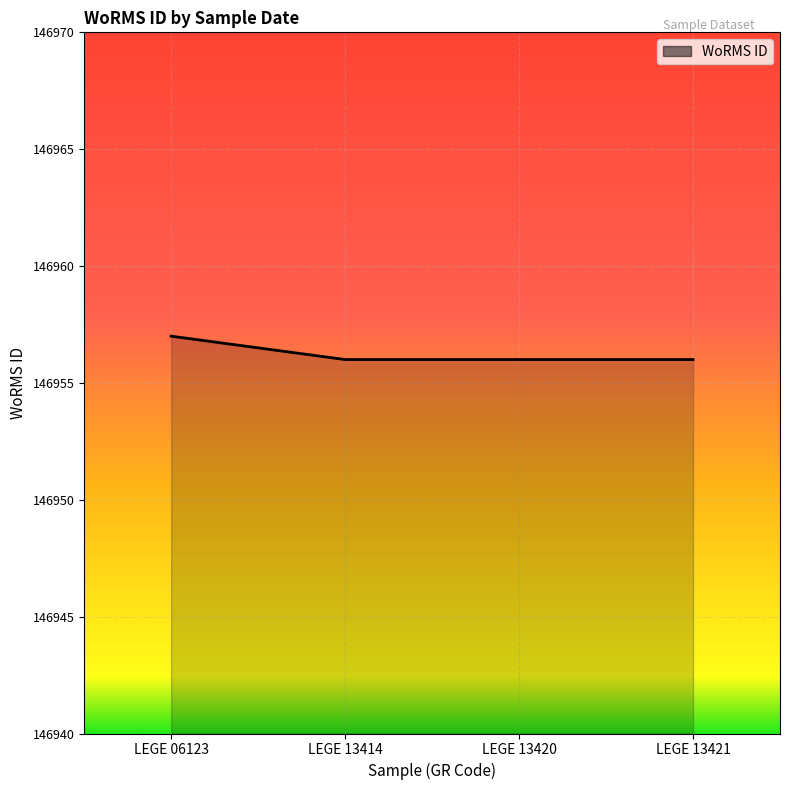

How many distinct data groups are displayed?

1